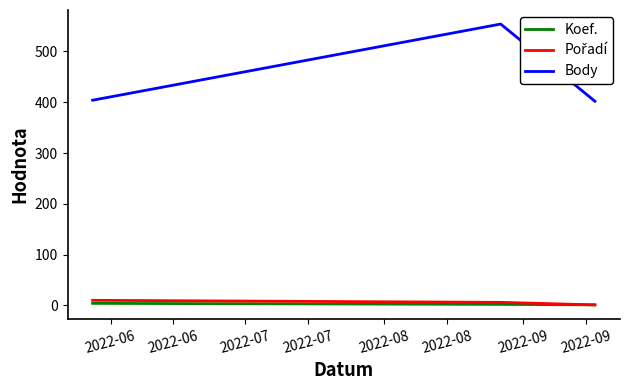

What is the maximum value shown in the chart?

554